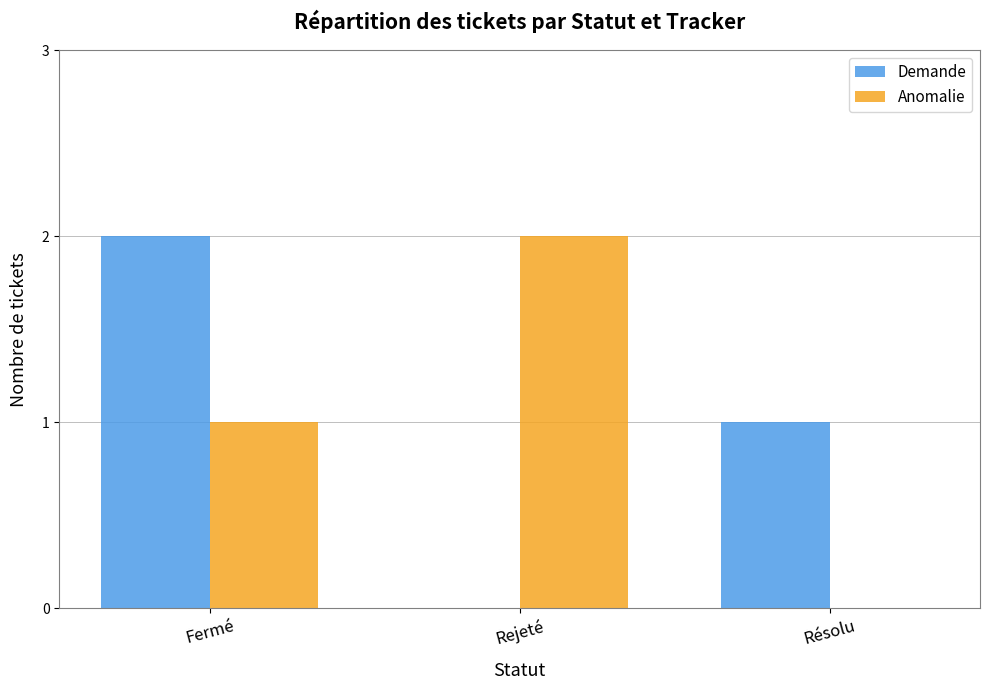

Reading right to left, transcribe all the data shown in this chart.

Demande: Résolu=1	Rejeté=0	Fermé=2
Anomalie: Résolu=0	Rejeté=2	Fermé=1